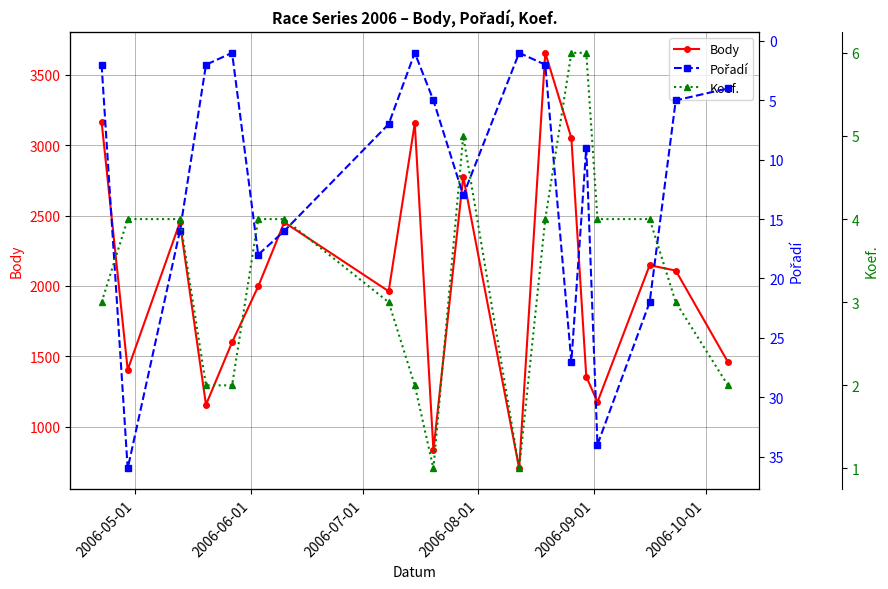

What is the value of the Body point at the 14th from the left?

3051